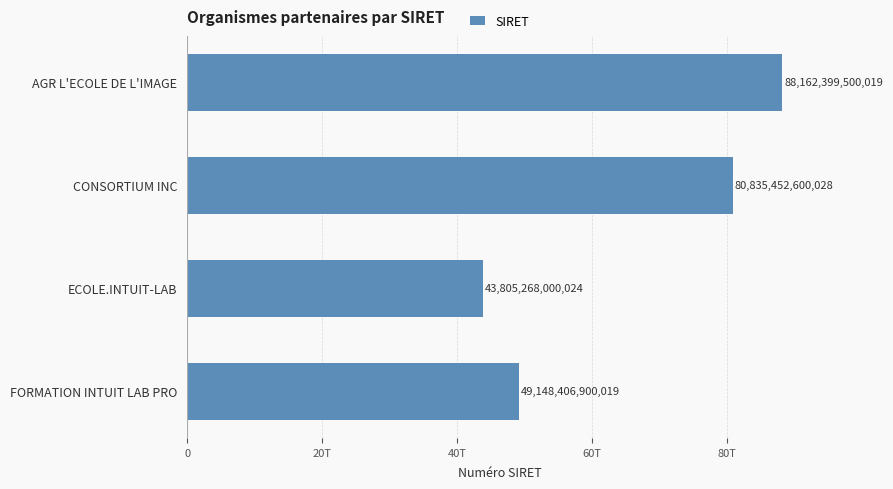

Does the chart contain any negative values?

No